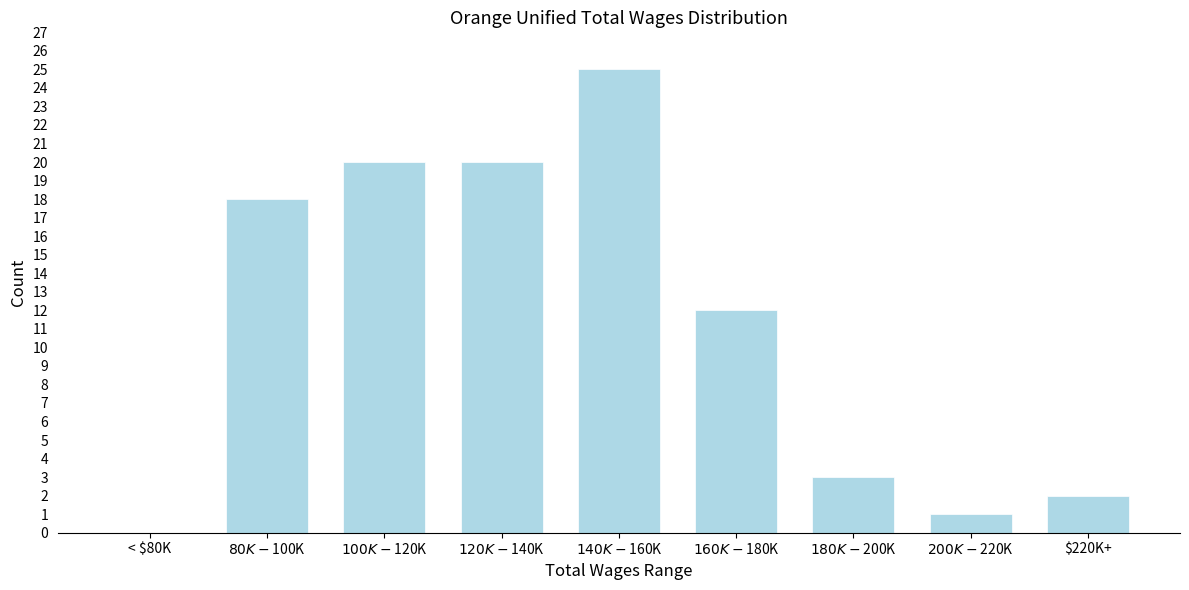

What is the greatest value displayed?

25